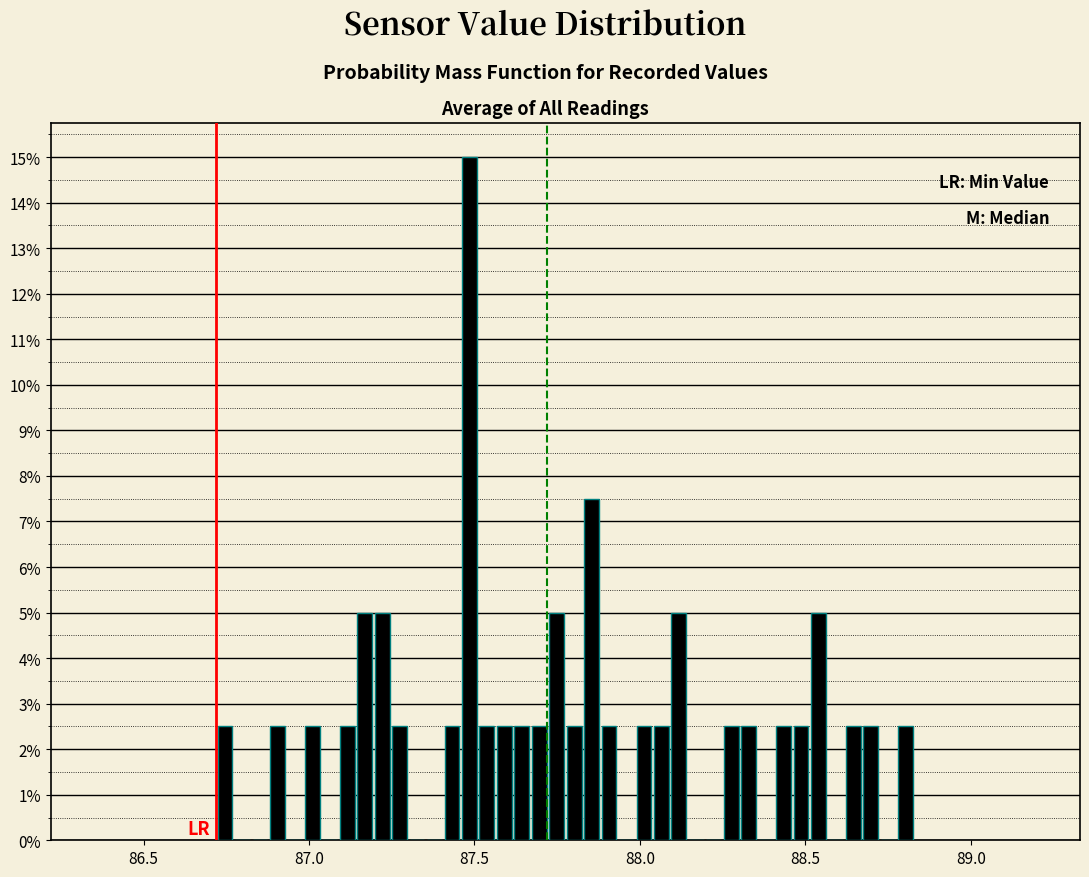

Around what value on the x-axis is the tallest bar? Give the approximate position of its centre, as read against the axis.

87.50